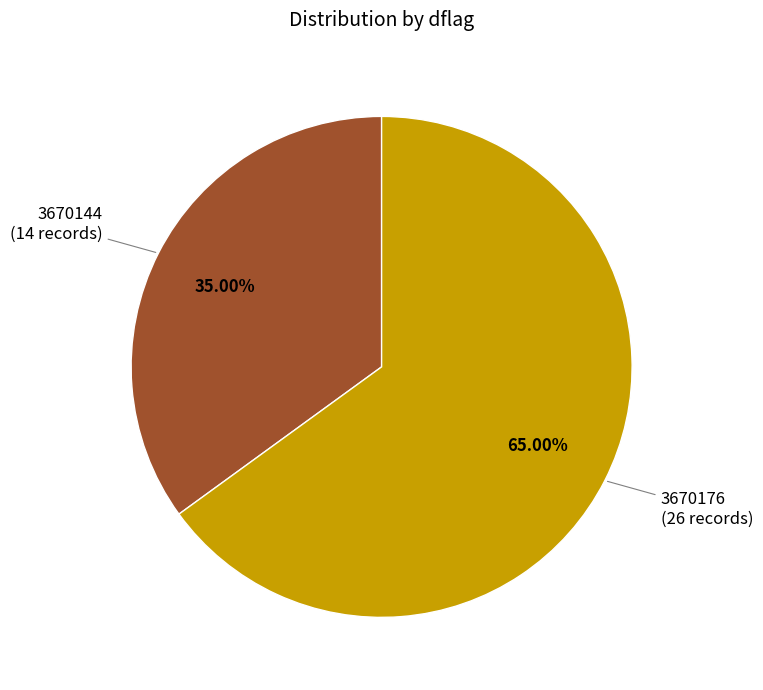

How many segments does this pie chart have?

2